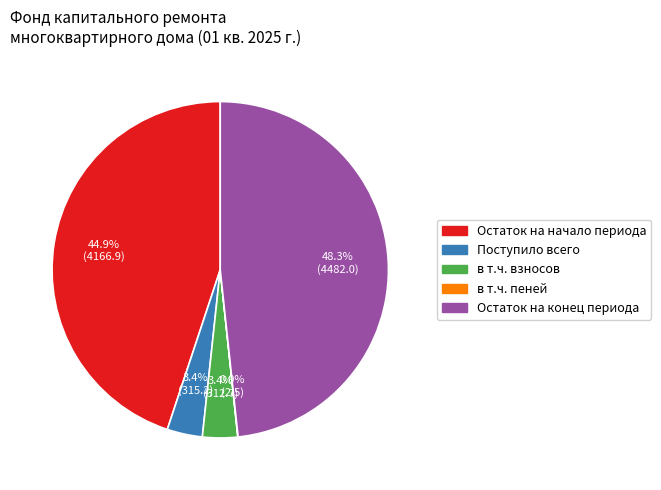

Is there a majority slice in this chart?

No